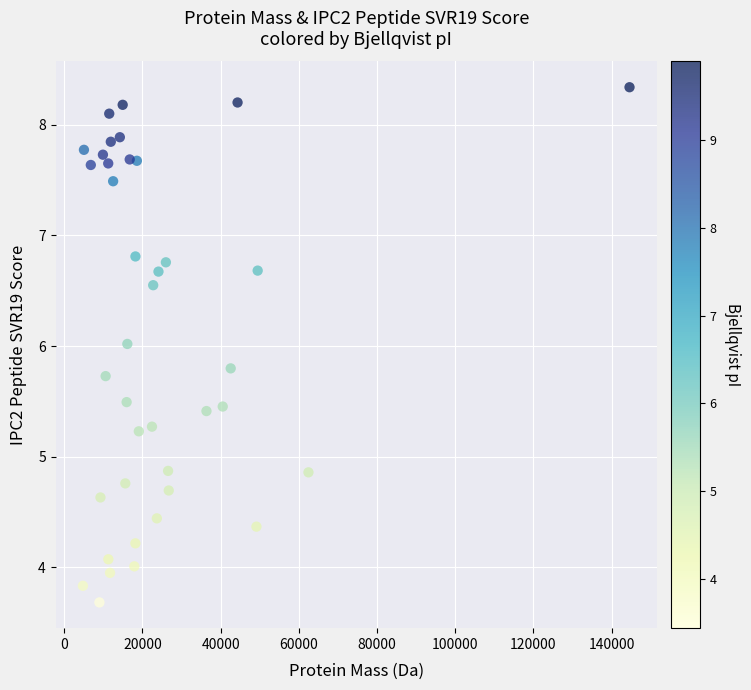

What is the range of X values (max minus min)?

139810.0